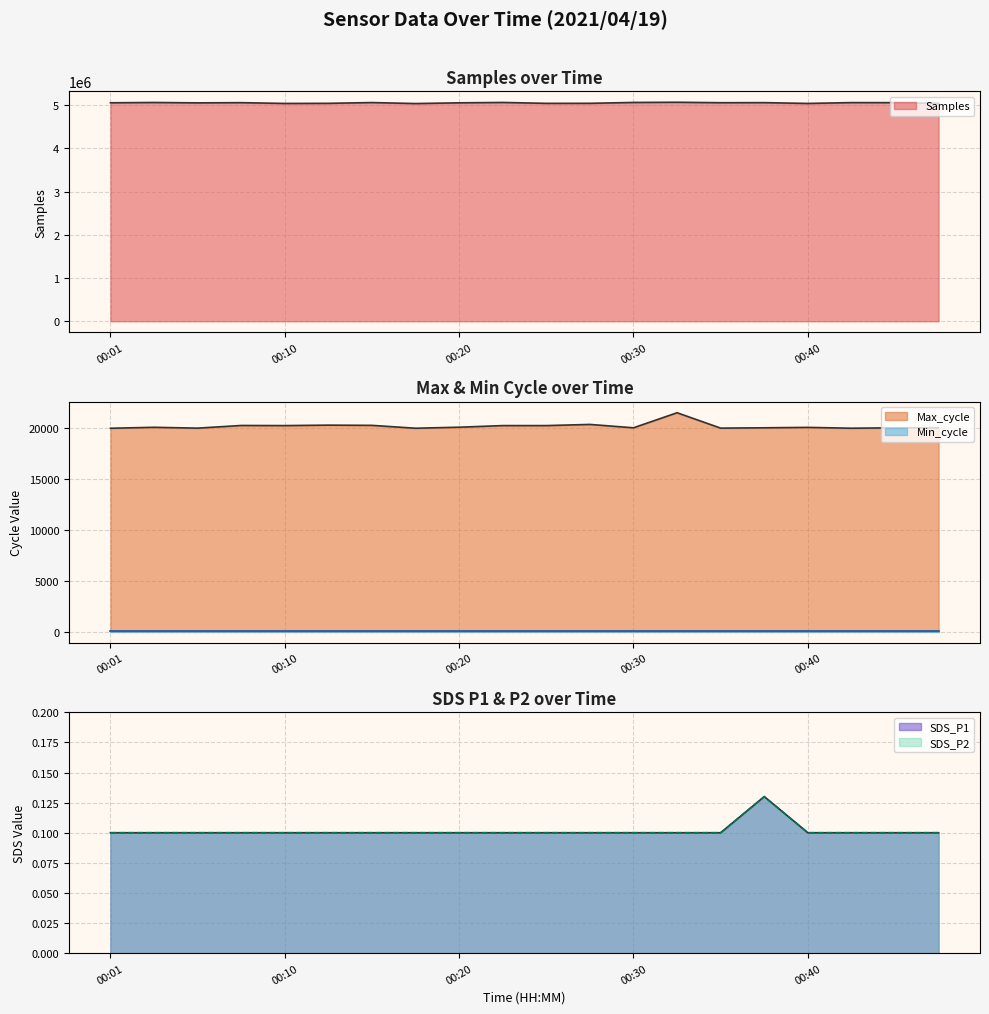

What value does the Max_cycle series have at 00:37?

20058.0